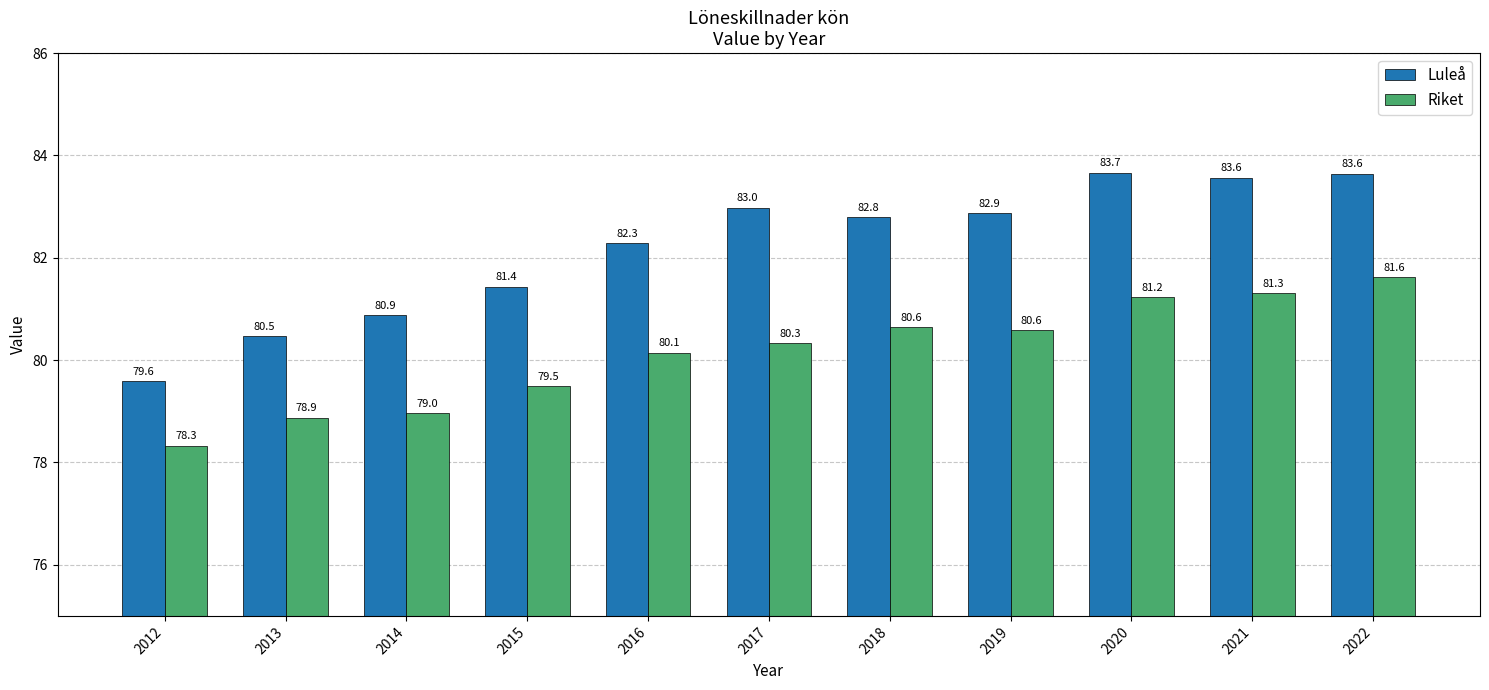

List the series in order of their overall mean, highest first.

Luleå, Riket